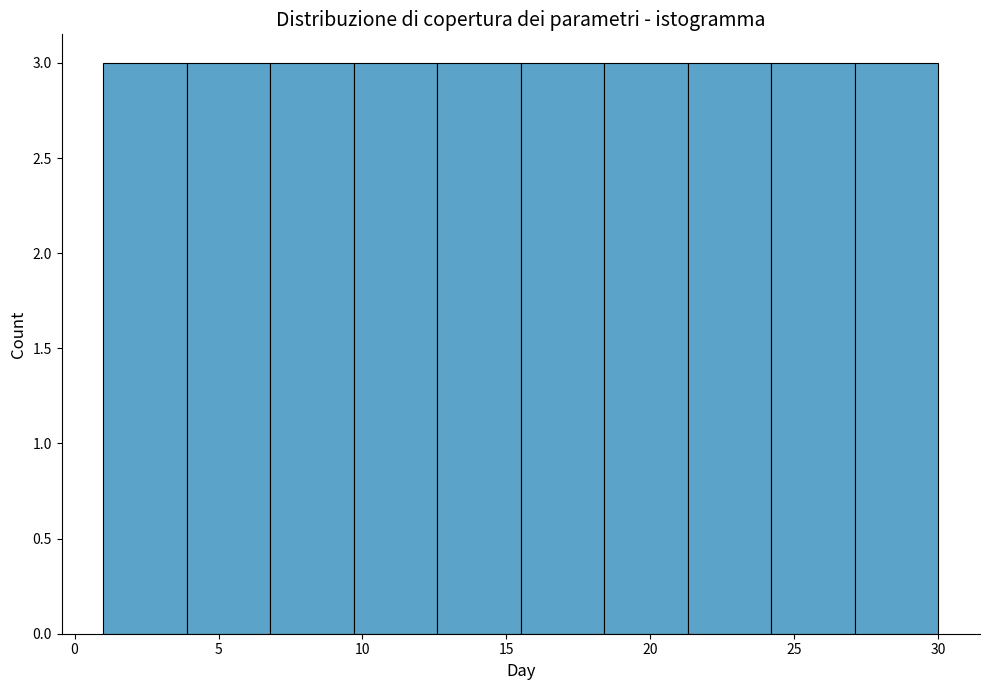

Reading left to right, transcribe this chart: for each bar, give the range it covers on the x-axis and its height. Neither the bar edges nor the heights are printed on the chart, so give them approximately, as read against the axes.

1.0 to 3.9: 3
3.9 to 6.8: 3
6.8 to 9.7: 3
9.7 to 12.6: 3
12.6 to 15.5: 3
15.5 to 18.4: 3
18.4 to 21.3: 3
21.3 to 24.2: 3
24.2 to 27.1: 3
27.1 to 30.0: 3